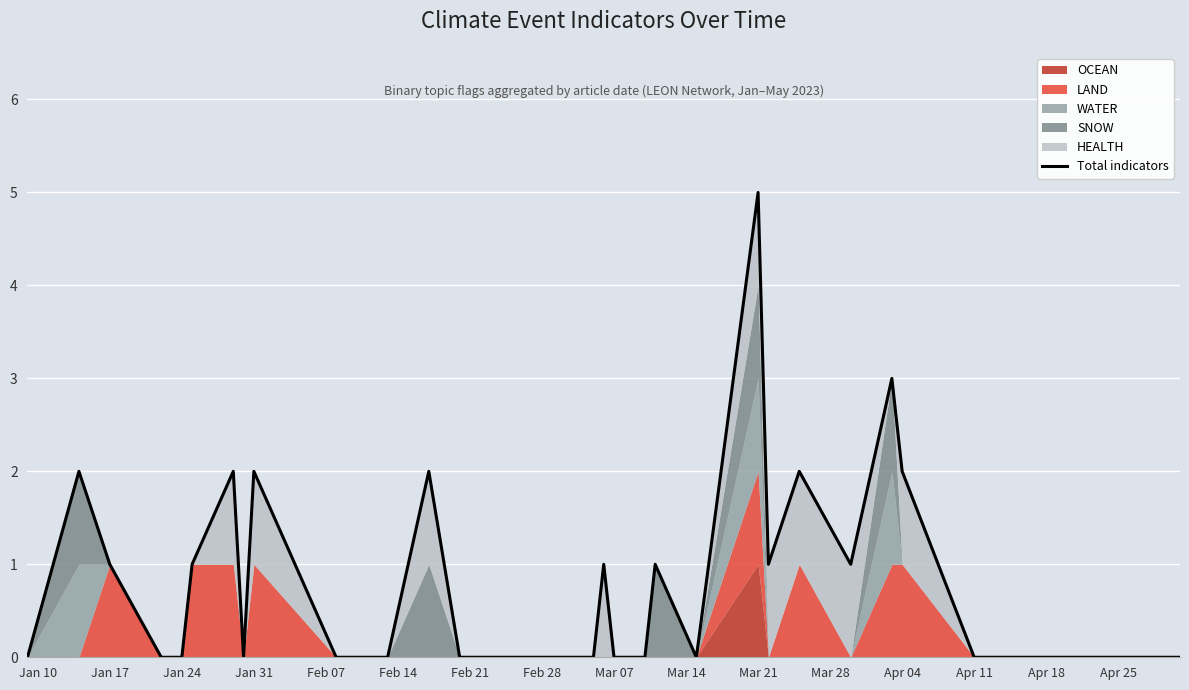

What is the greatest value displayed?

5